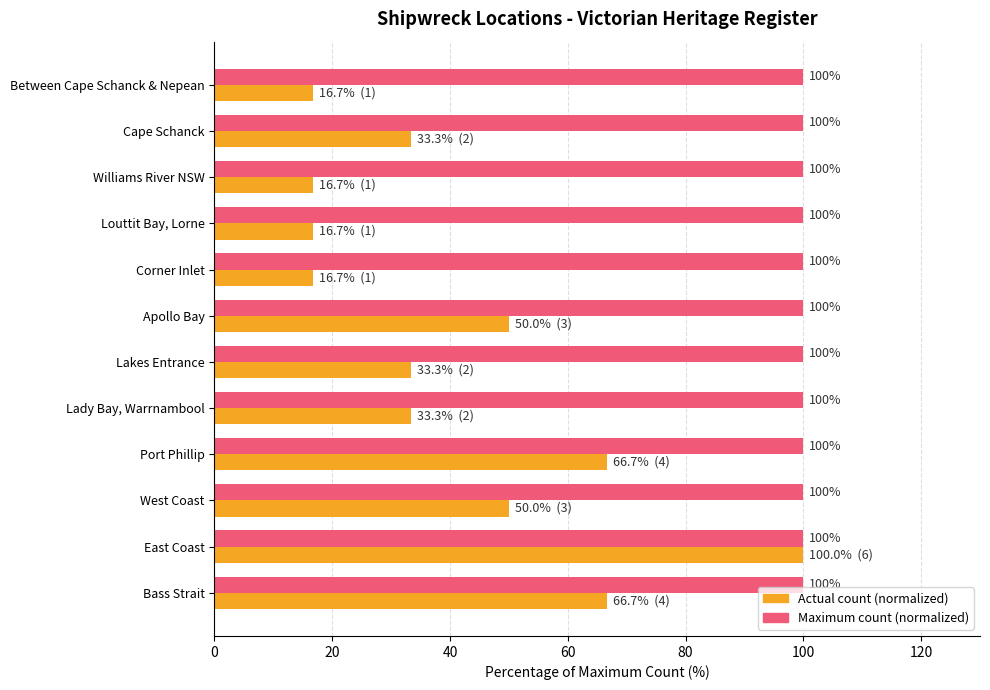

What is the spread (max minus min) of values at Apollo Bay?

50.0